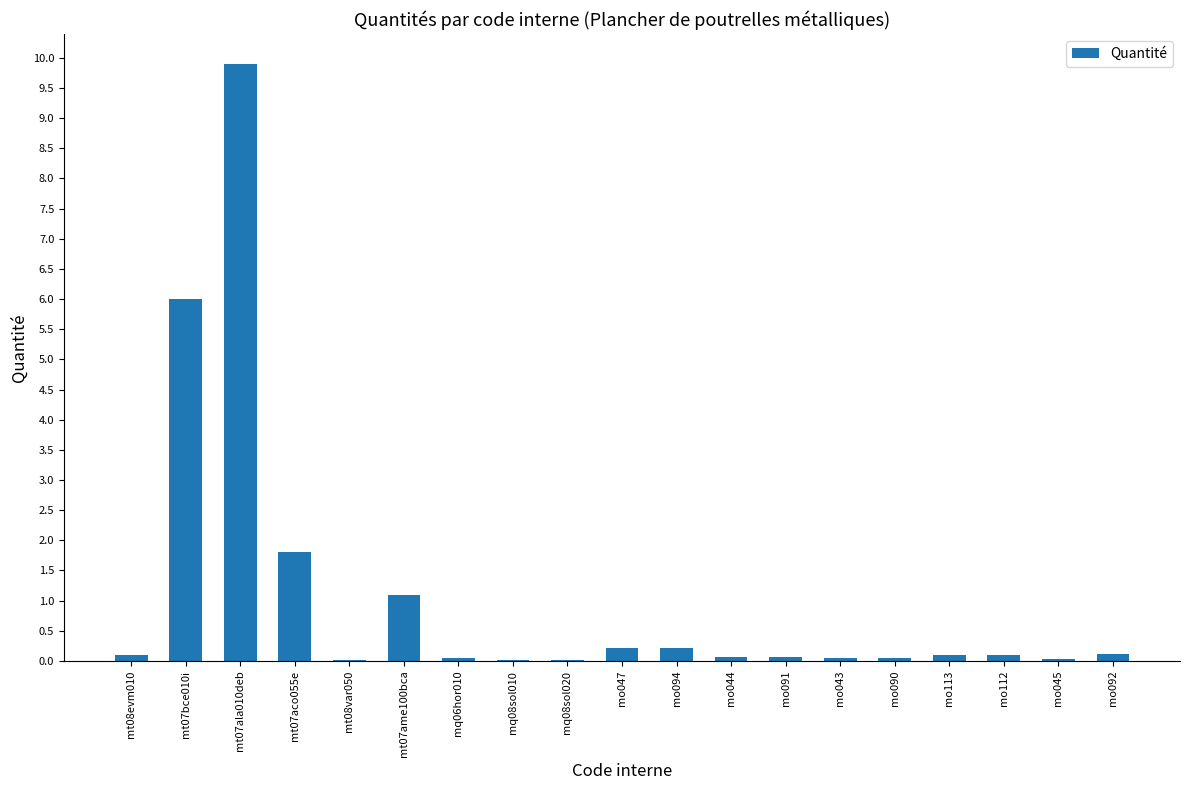

What is the difference between the values at mt07ala010deb and mt07bce010i?

3.9